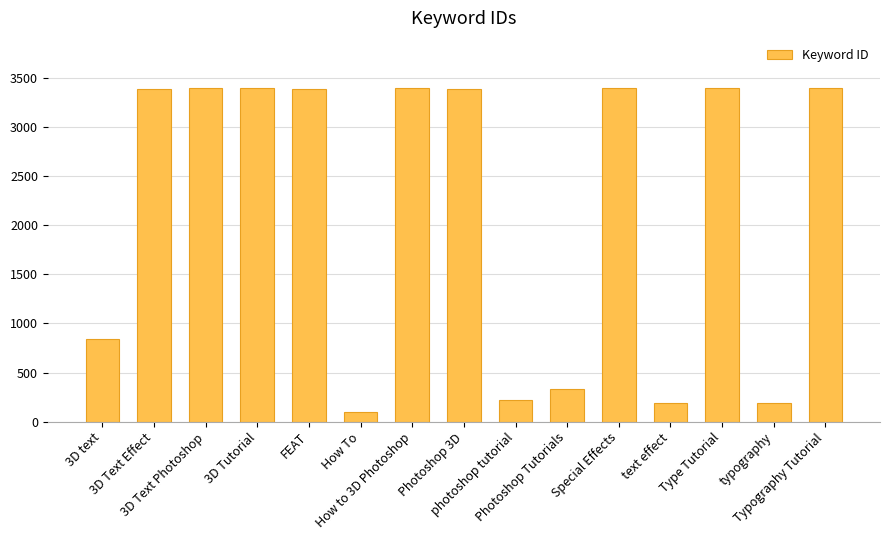

What is the label of the 11th bar from the left?

Special Effects